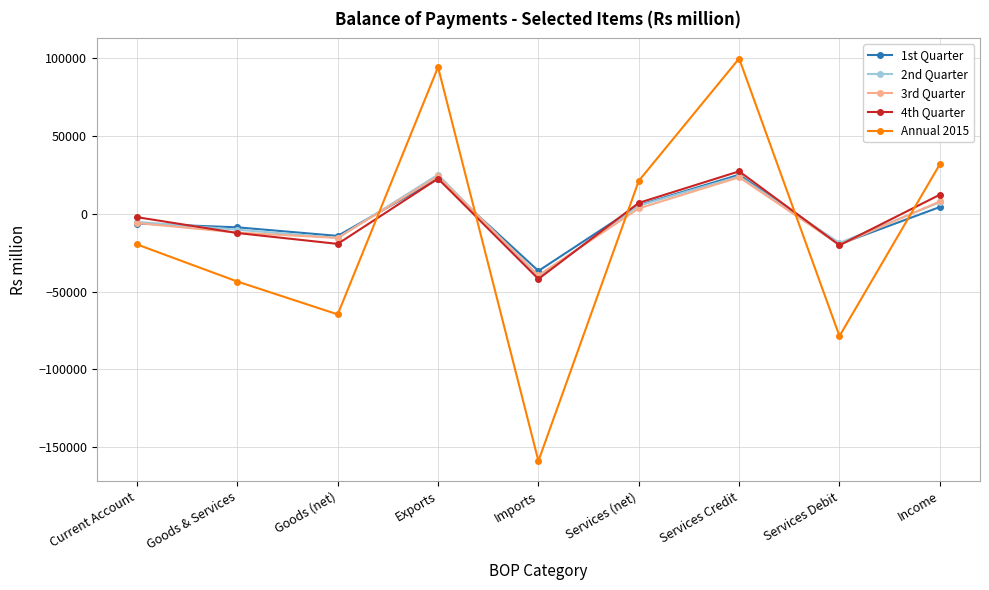

What is the value of the Annual 2015 point at the 6th from the left?

21095.0